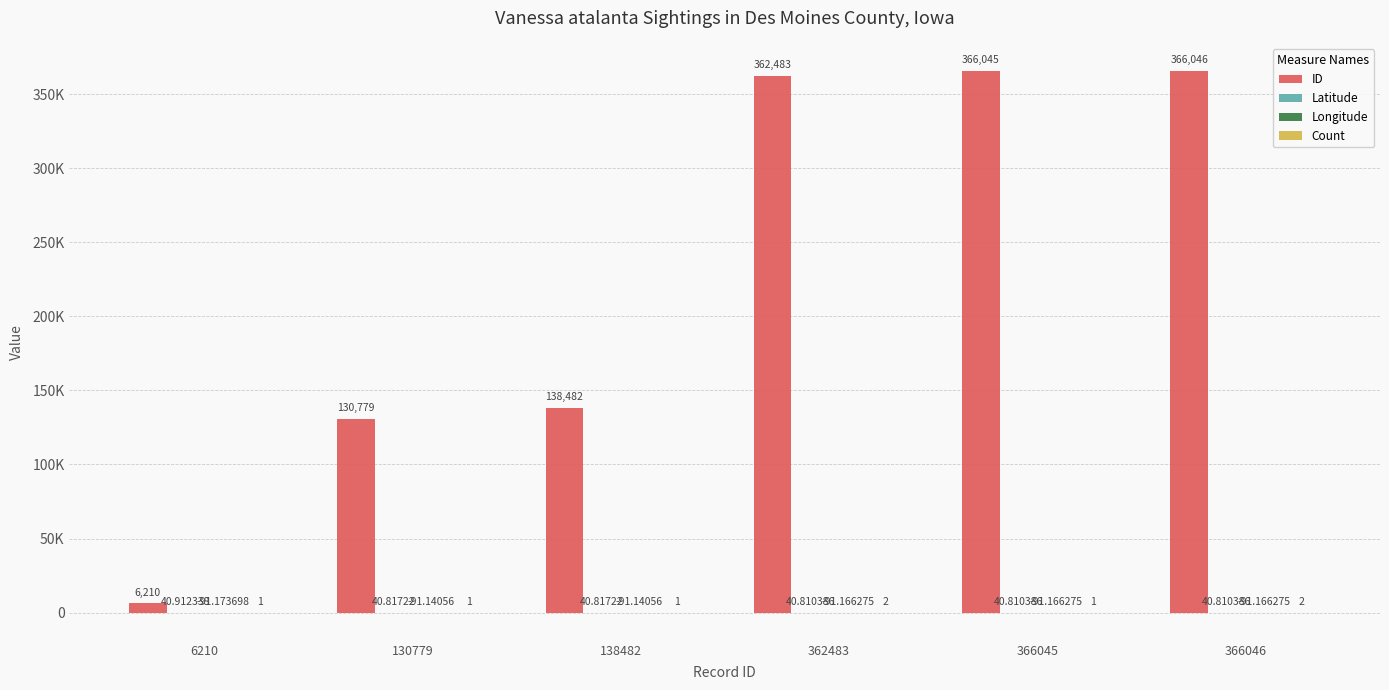

Is the value of Count at 366046 greater than the value of Latitude at 362483?

No